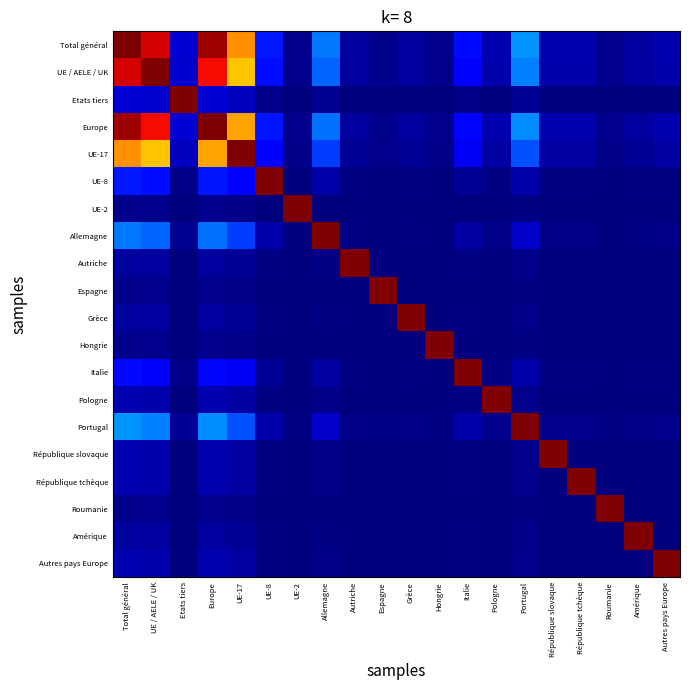

How many distinct data groups are displayed?

20